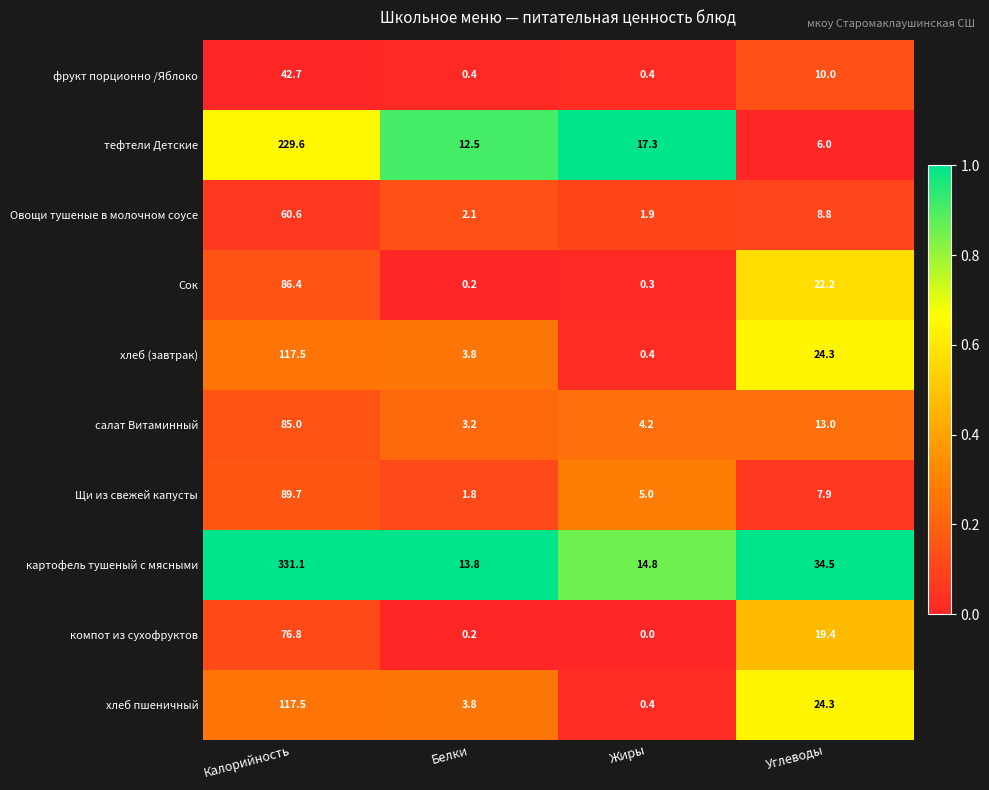

Which category has the highest value in the Овощи тушеные в молочном соусе series?

Калорийность